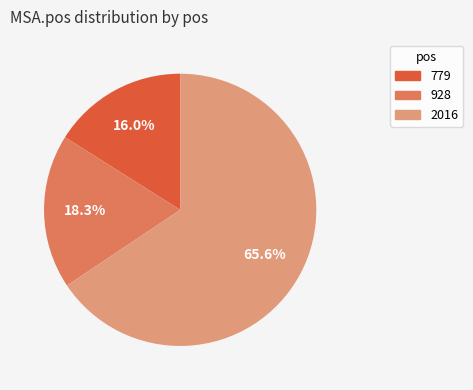

To the nearest percent, what portion does 779 represent?

16%